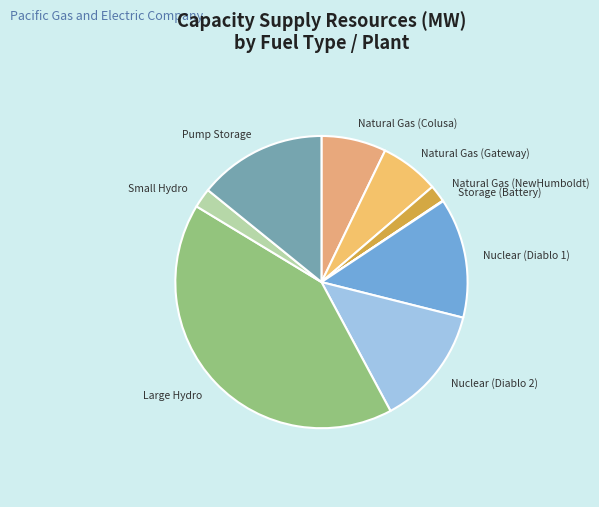

Is the sum of Pump Storage and Nuclear (Diablo 1) greater than half?

No